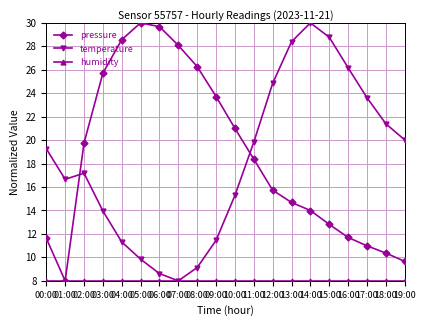

The temperature series shows 9.8 at 05:00. True or false?

True